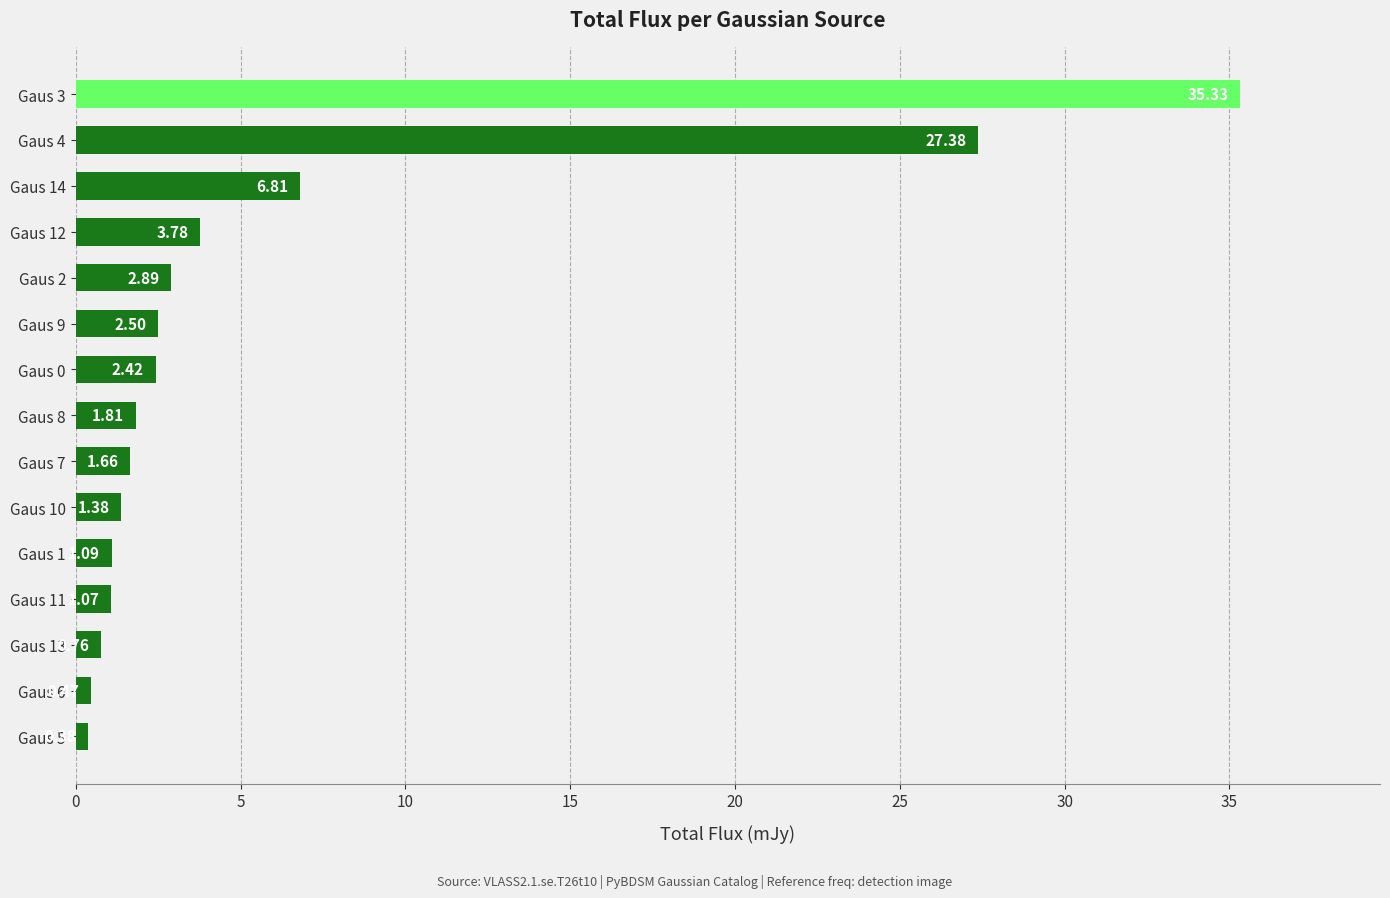

What is the sum of the values at Gaus 11 and Gaus 0?

3.5